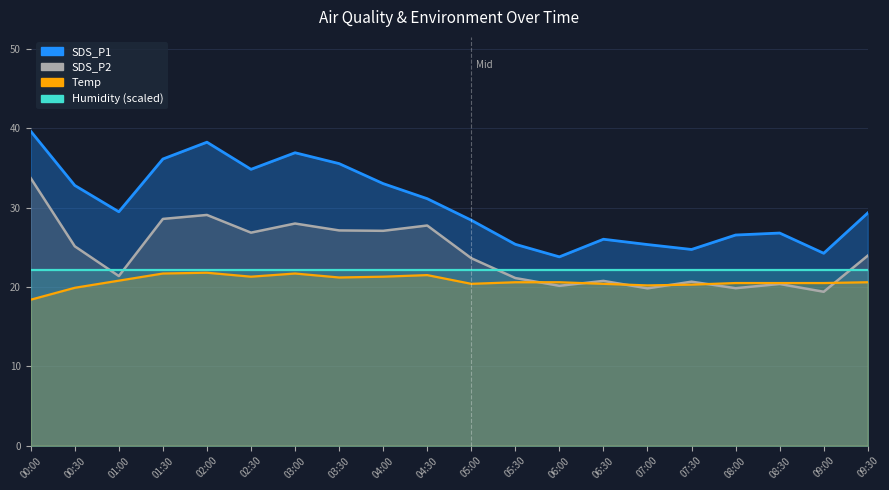

True or false: SDS_P1 and SDS_P2 intersect in this chart.

False